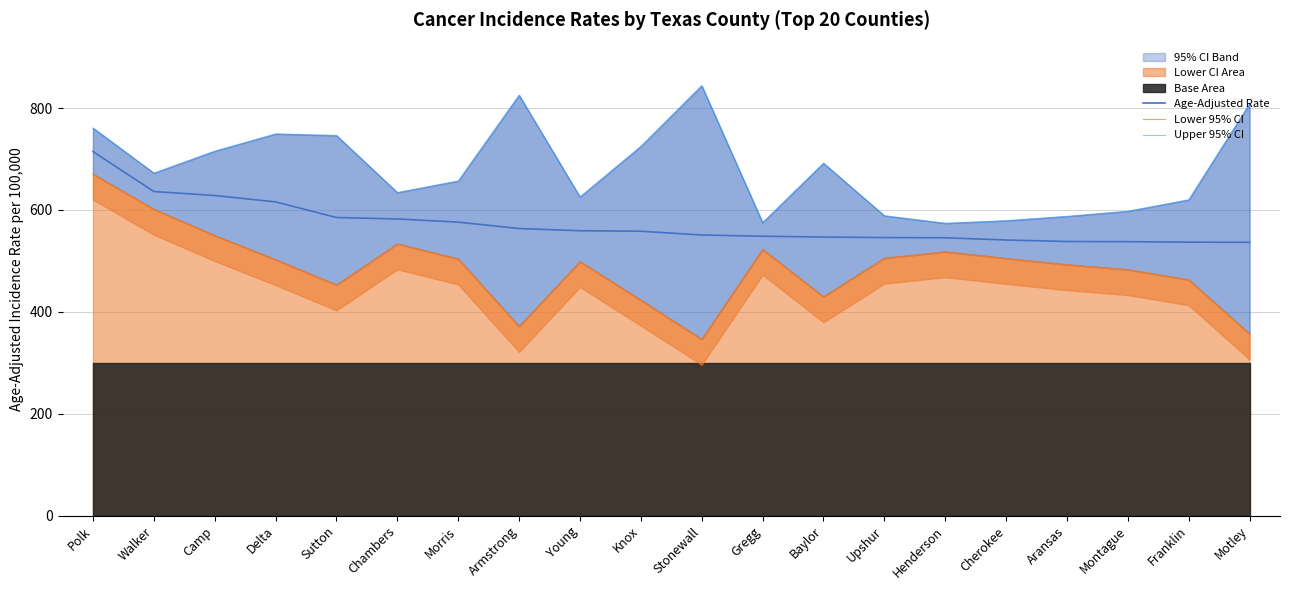

The value of Age-Adjusted Rate at Young is 559.2. True or false?

True